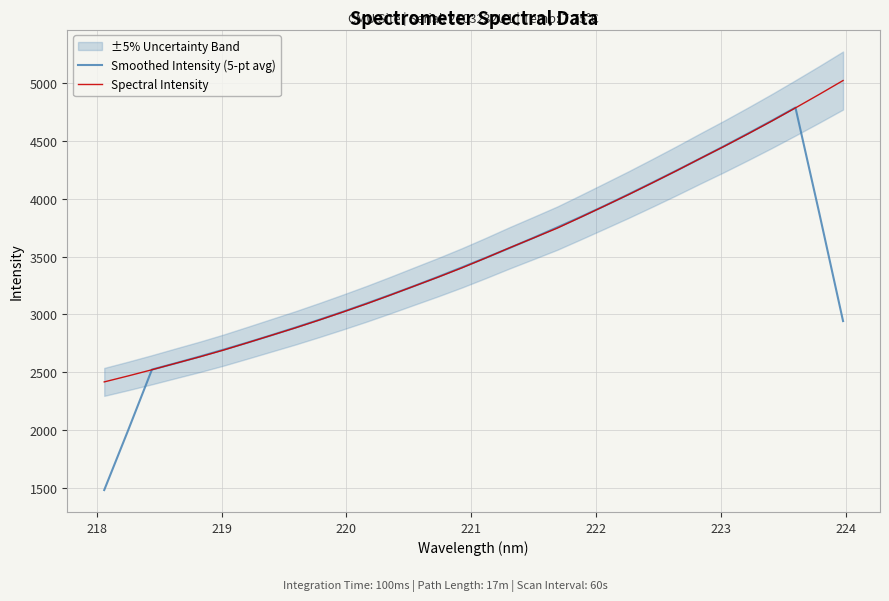

What is the maximum value shown in the chart?

5023.6